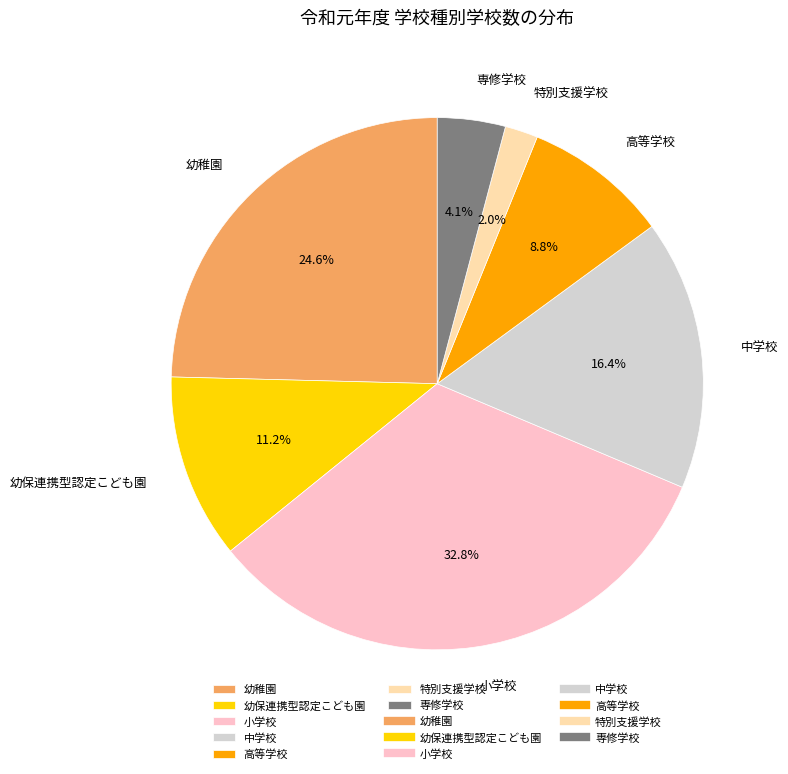

What is the total percentage of 幼稚園 and 特別支援学校?

26.6%